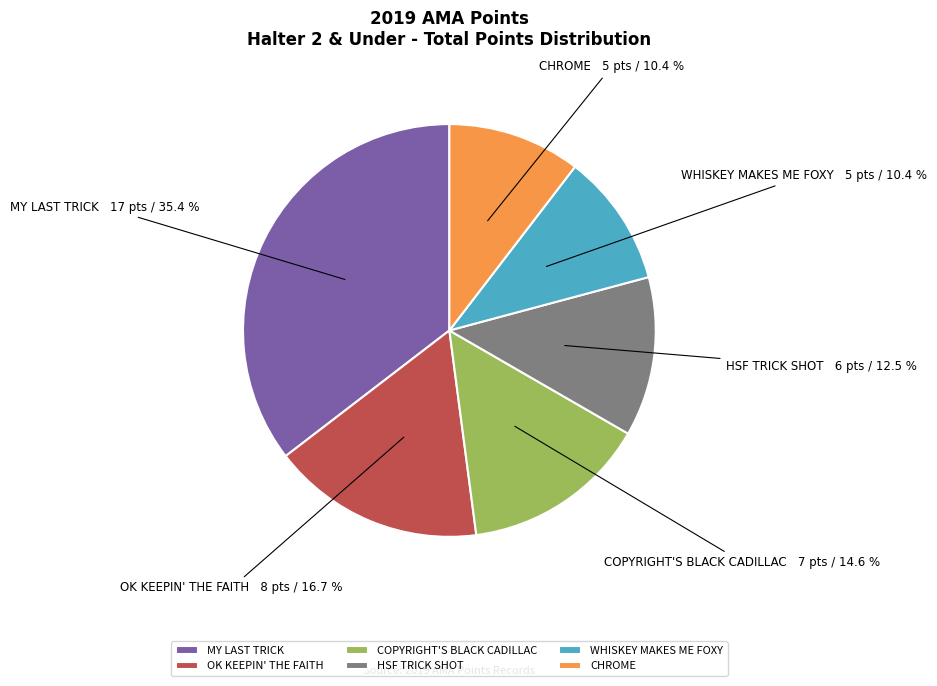

Count the number of slices in the pie.

6